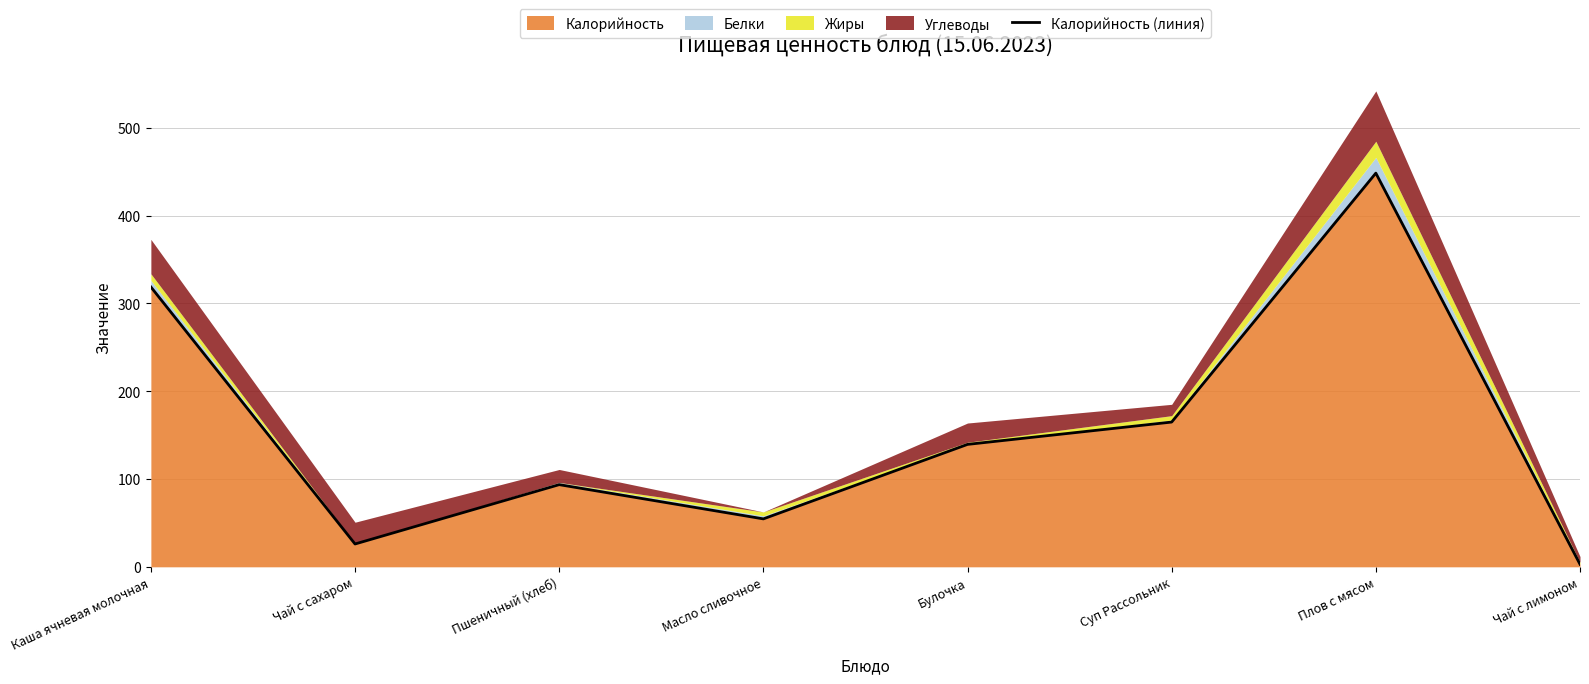

Count the number of values greater than 139.

4